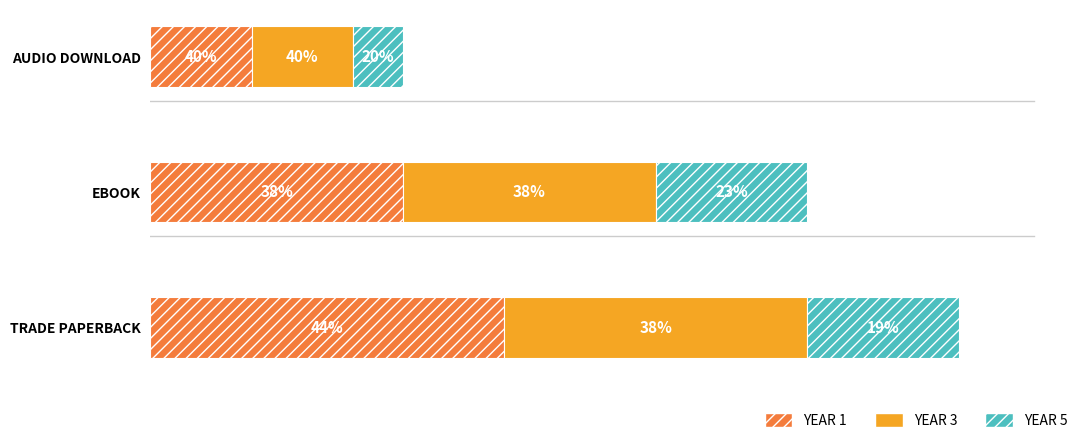

Is it true that Year 5 equals 5 at EBOOK?

False